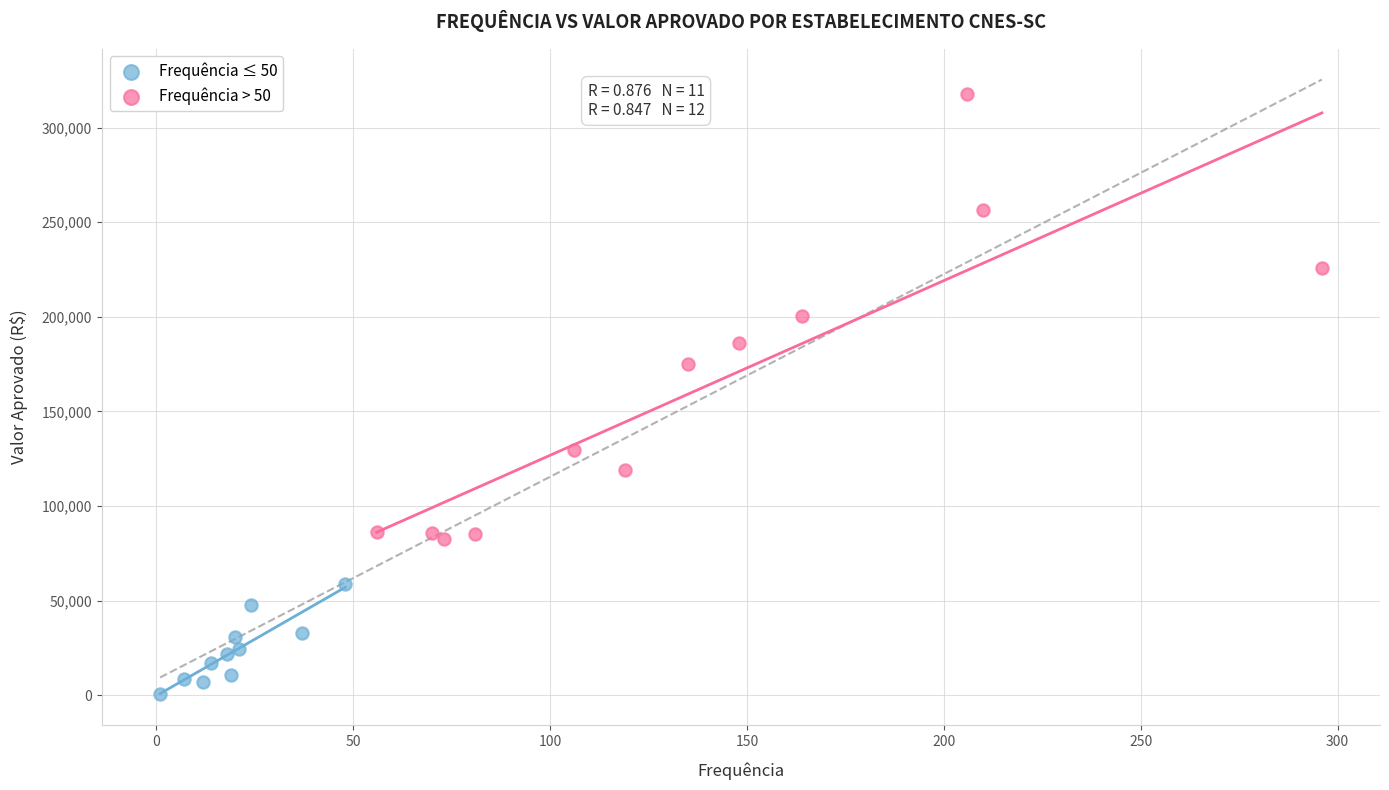

Which series has the largest Y range (max minus min)?

Frequência > 50